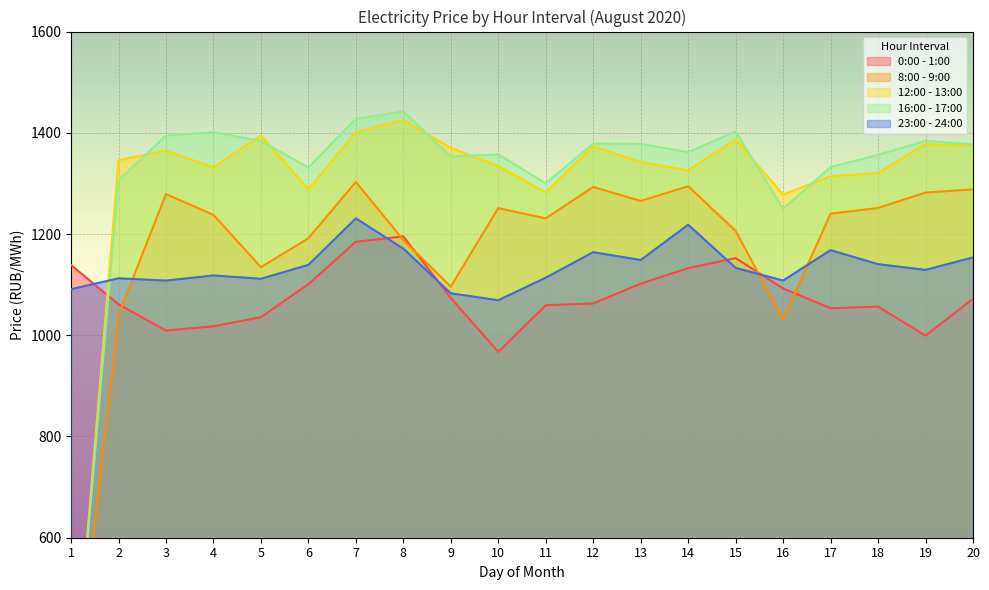

True or false: 12:00 - 13:00 has a value of 1373.3 at 12.

True